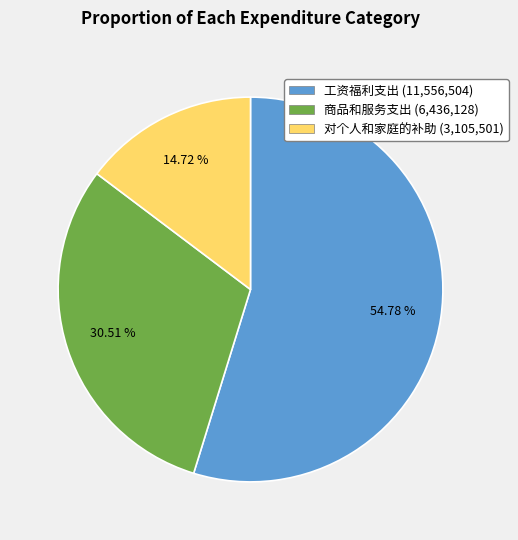

Rank the categories by value from highest to lowest.

工资福利支出, 商品和服务支出, 对个人和家庭的补助